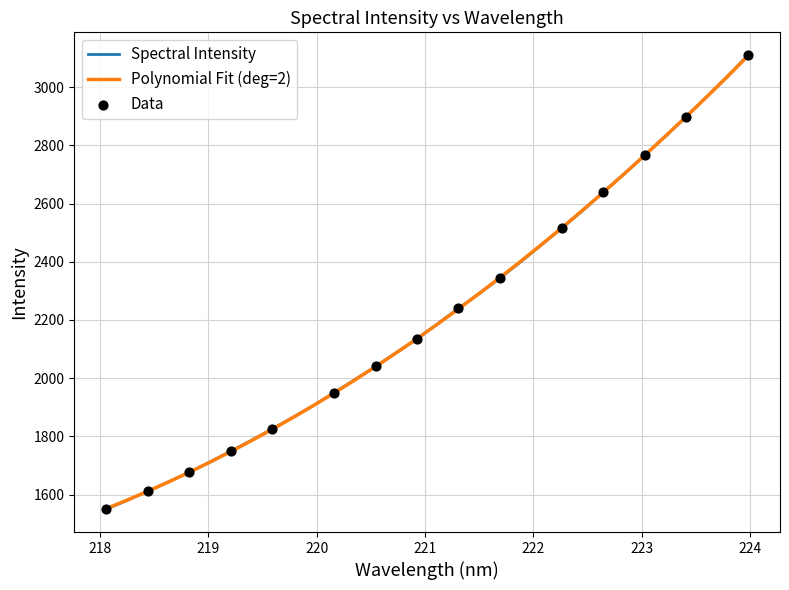

Which series has the widest spread of values?

Spectral Intensity